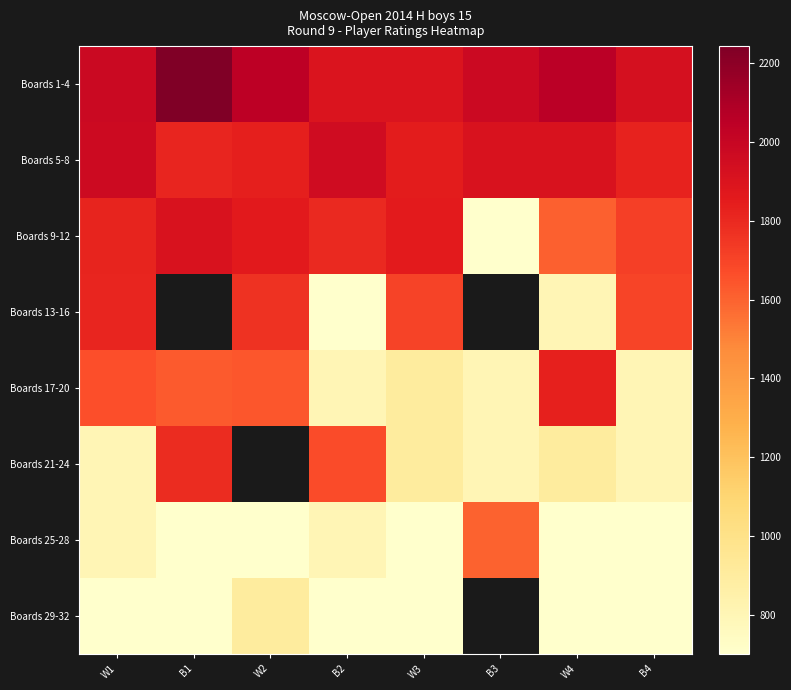

True or false: Boards 9-12 has a value of 1801.0 at B2.

True